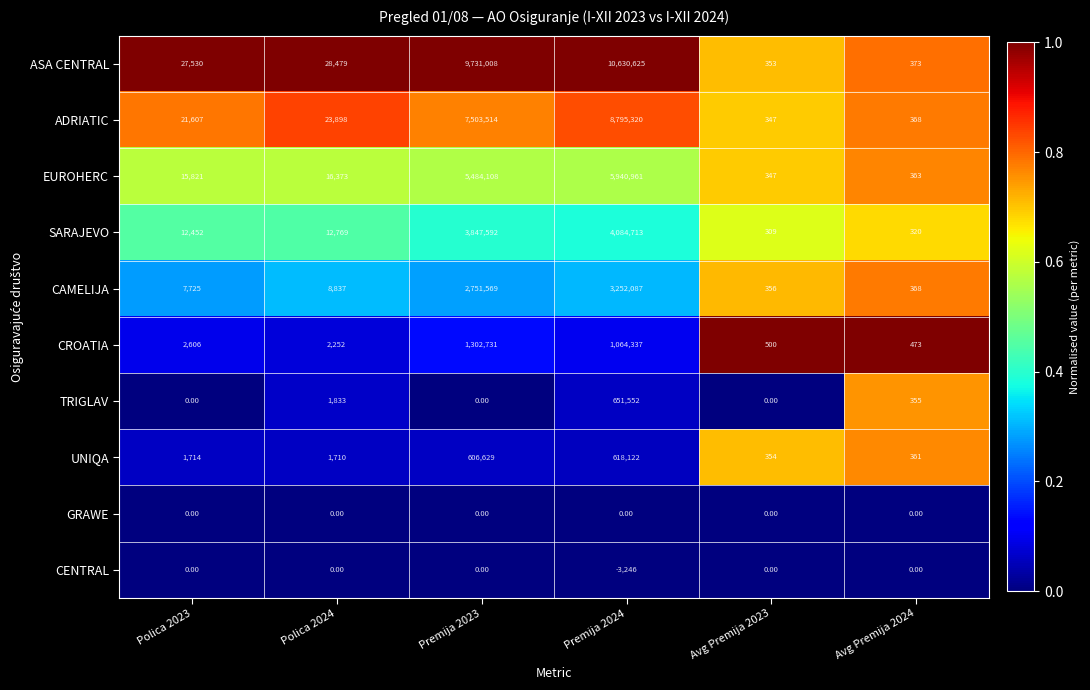

Which series changed the most between Premija 2023 and Avg Premija 2023?

ASA CENTRAL